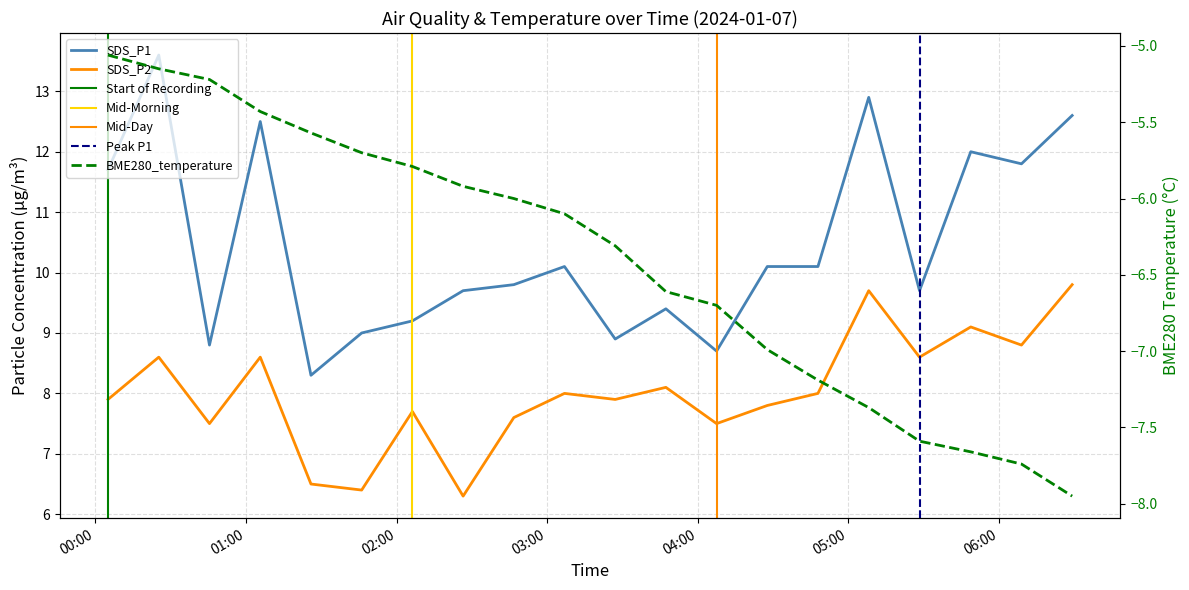

Which series has the largest total across all categories?

SDS_P1